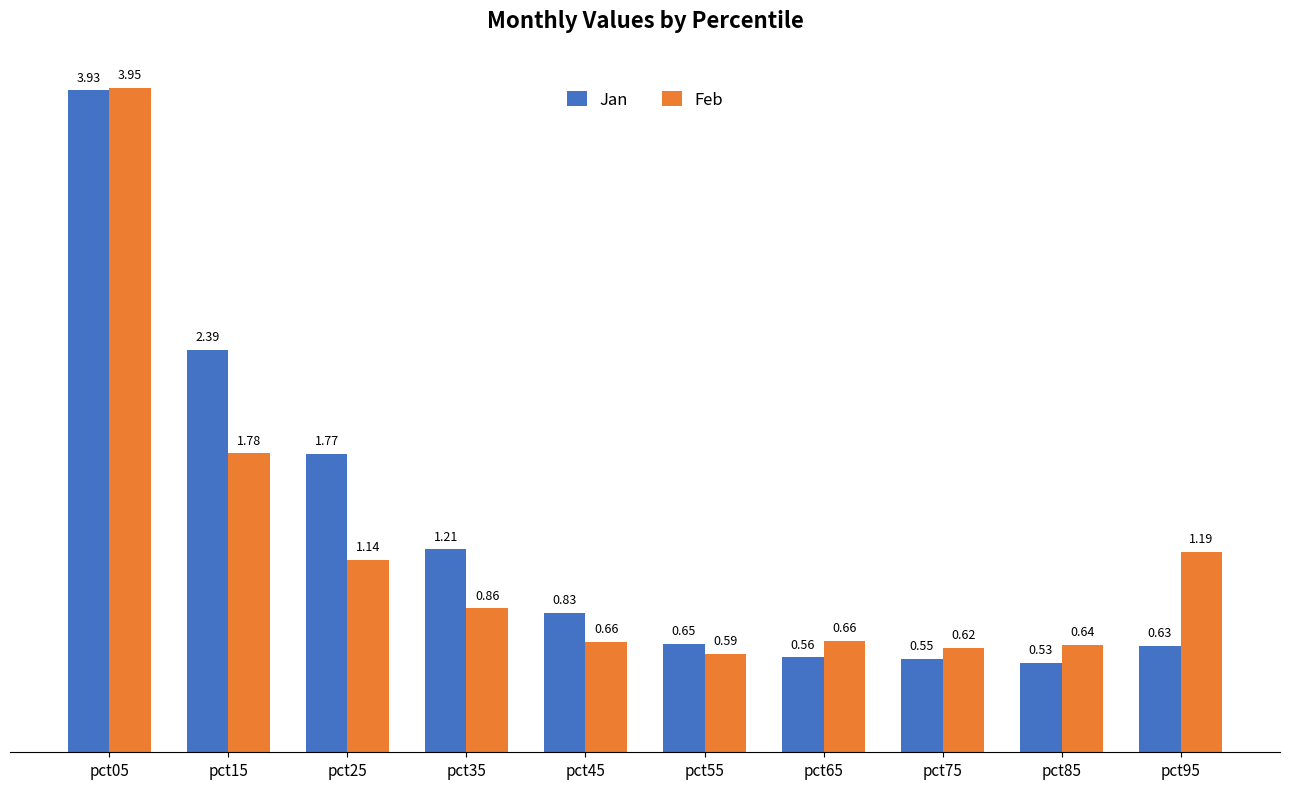

Which series has the widest spread of values?

Jan